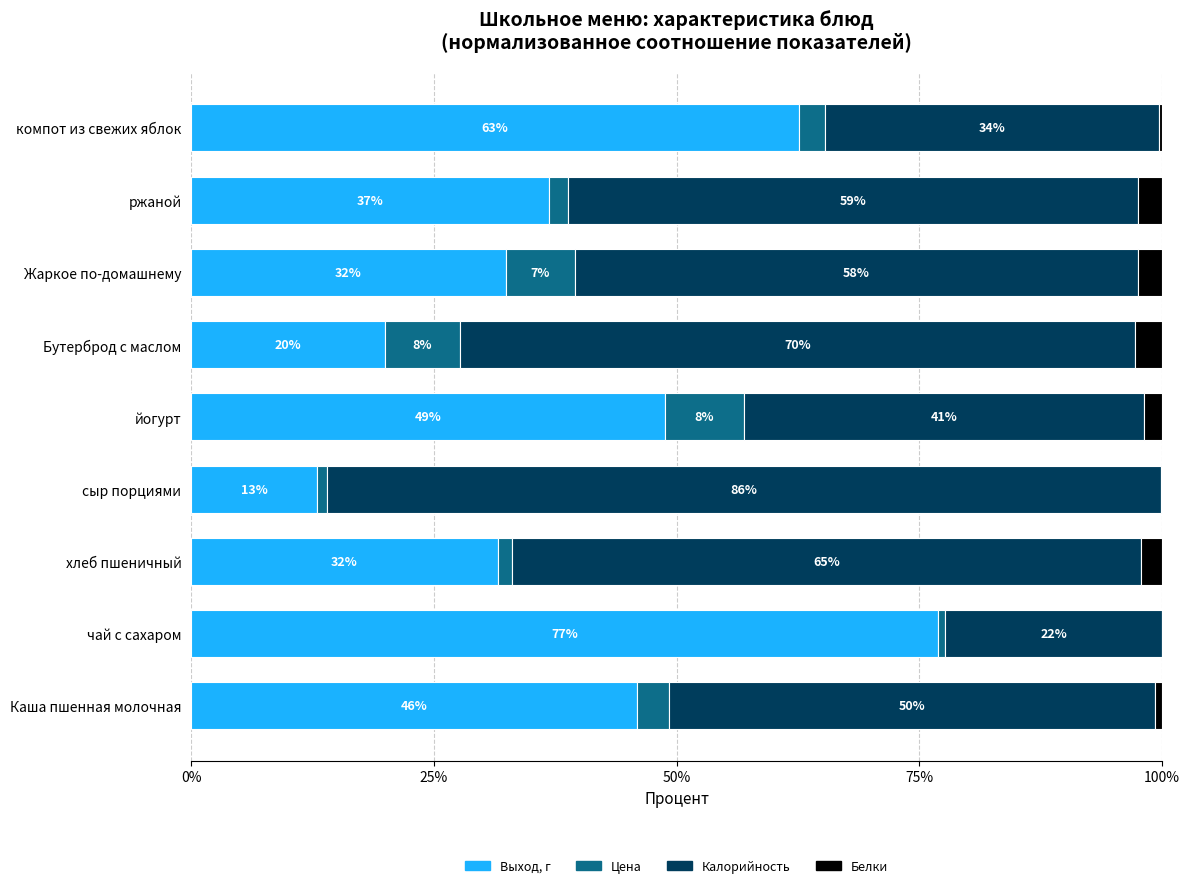

Which series has the largest total across all categories?

Калорийность